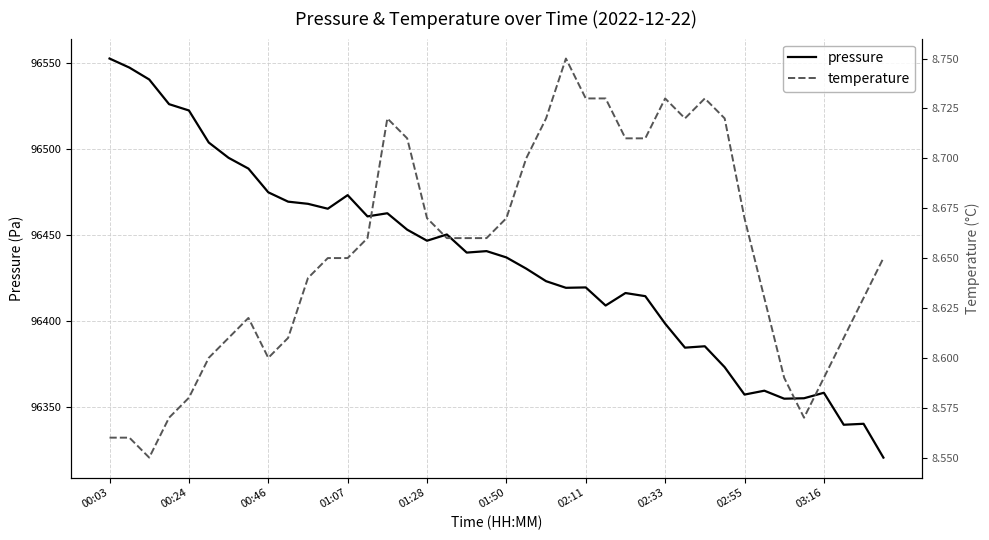

The pressure series shows 166981.6 at 02:33. True or false?

False